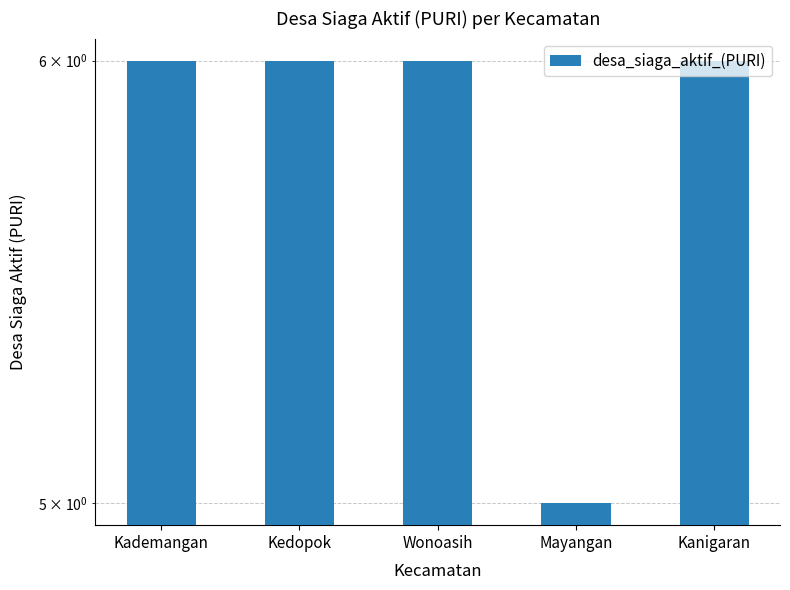

What is the value of the 4th bar from the left?

5